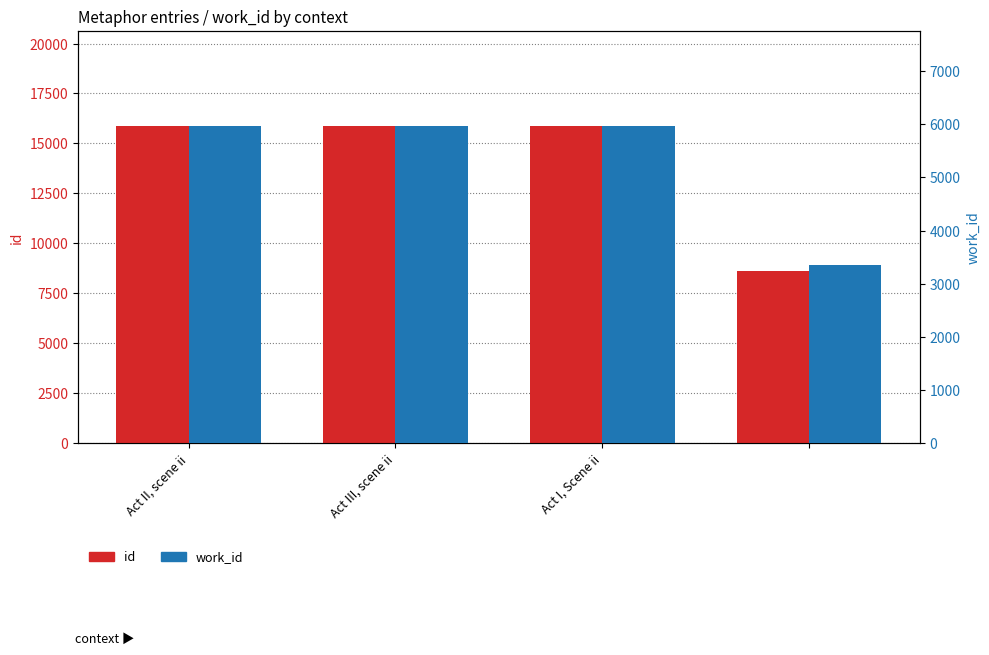

Count the number of categories in the chart.

4